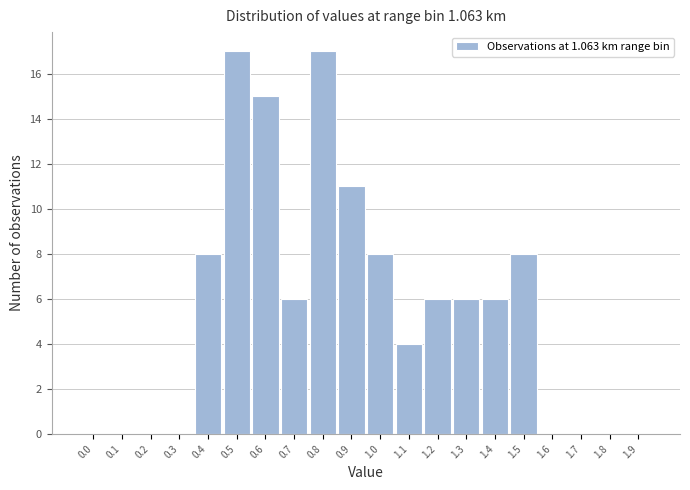

Reading left to right, transcribe all the data shown in this chart.

0.0=0	0.1=0	0.2=0	0.3=0	0.4=8	0.5=17	0.6=15	0.7=6	0.8=17	0.9=11	1.0=8	1.1=4	1.2=6	1.3=6	1.4=6	1.5=8	1.6=0	1.7=0	1.8=0	1.9=0